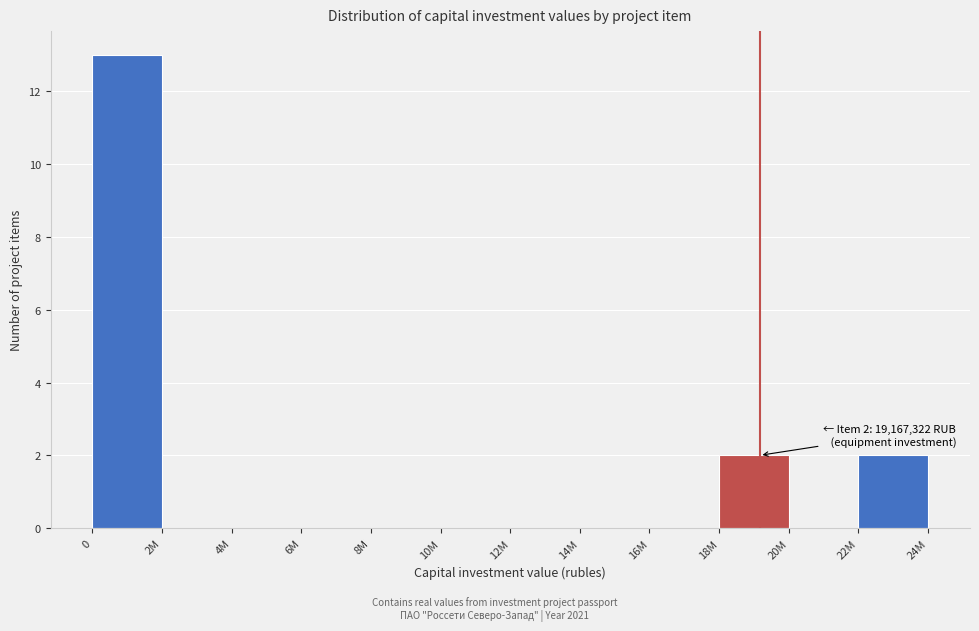

Reading left to right, transcribe all the data shown in this chart.

0=13	2M=0	4M=0	6M=0	8M=0	10M=0	12M=0	14M=0	16M=0	18M=2	20M=0	22M=2